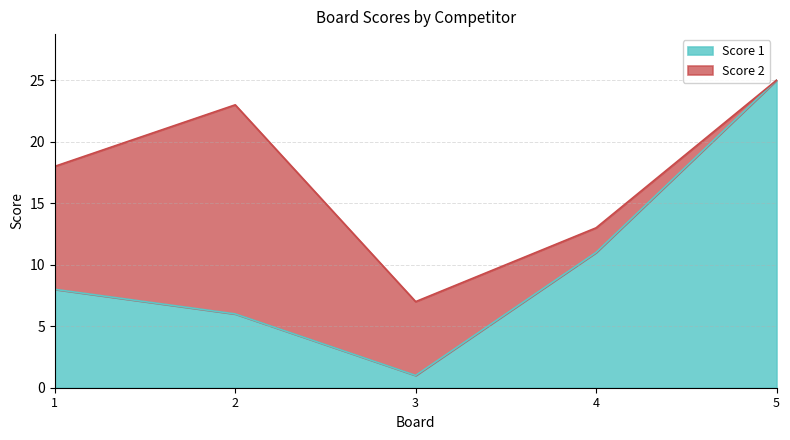

Does the chart display data point markers on the line(s)?

No